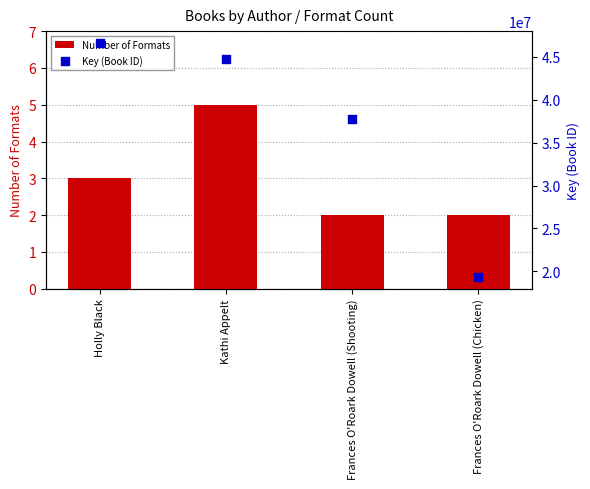

What are all the series names shown in the legend?

Number of Formats, Key (Book ID)